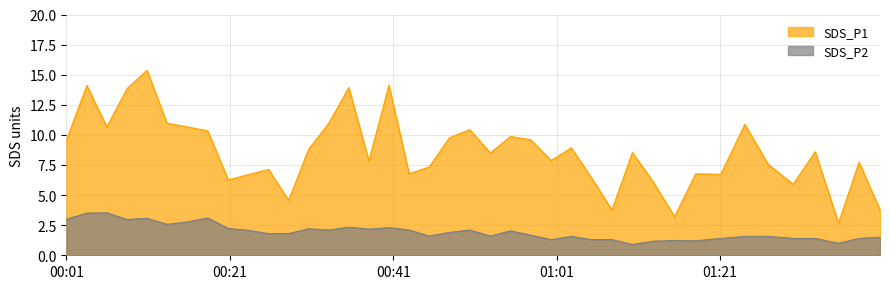

Which series has the widest spread of values?

SDS_P1